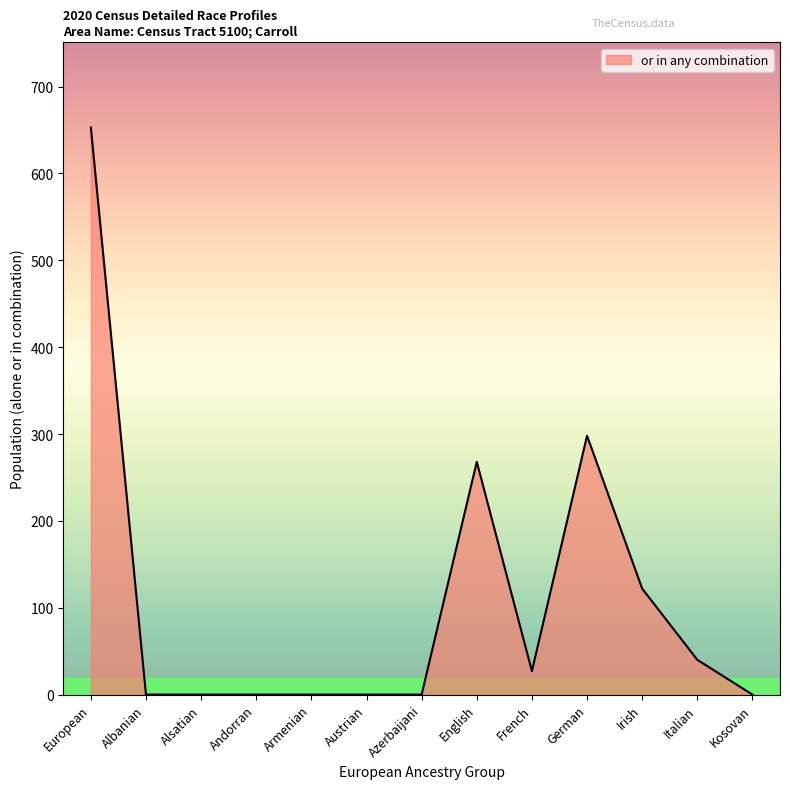

Reading left to right, extract all data points from this chart.

653	0	0	0	0	0	0	268	27	298	122	40	0